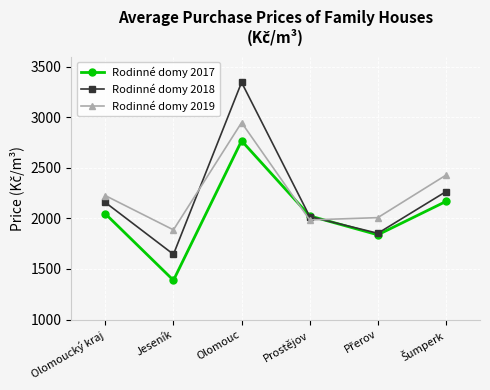

Which series ends up on top after the final intersection of Rodinné domy 2017 and Rodinné domy 2019?

Rodinné domy 2019